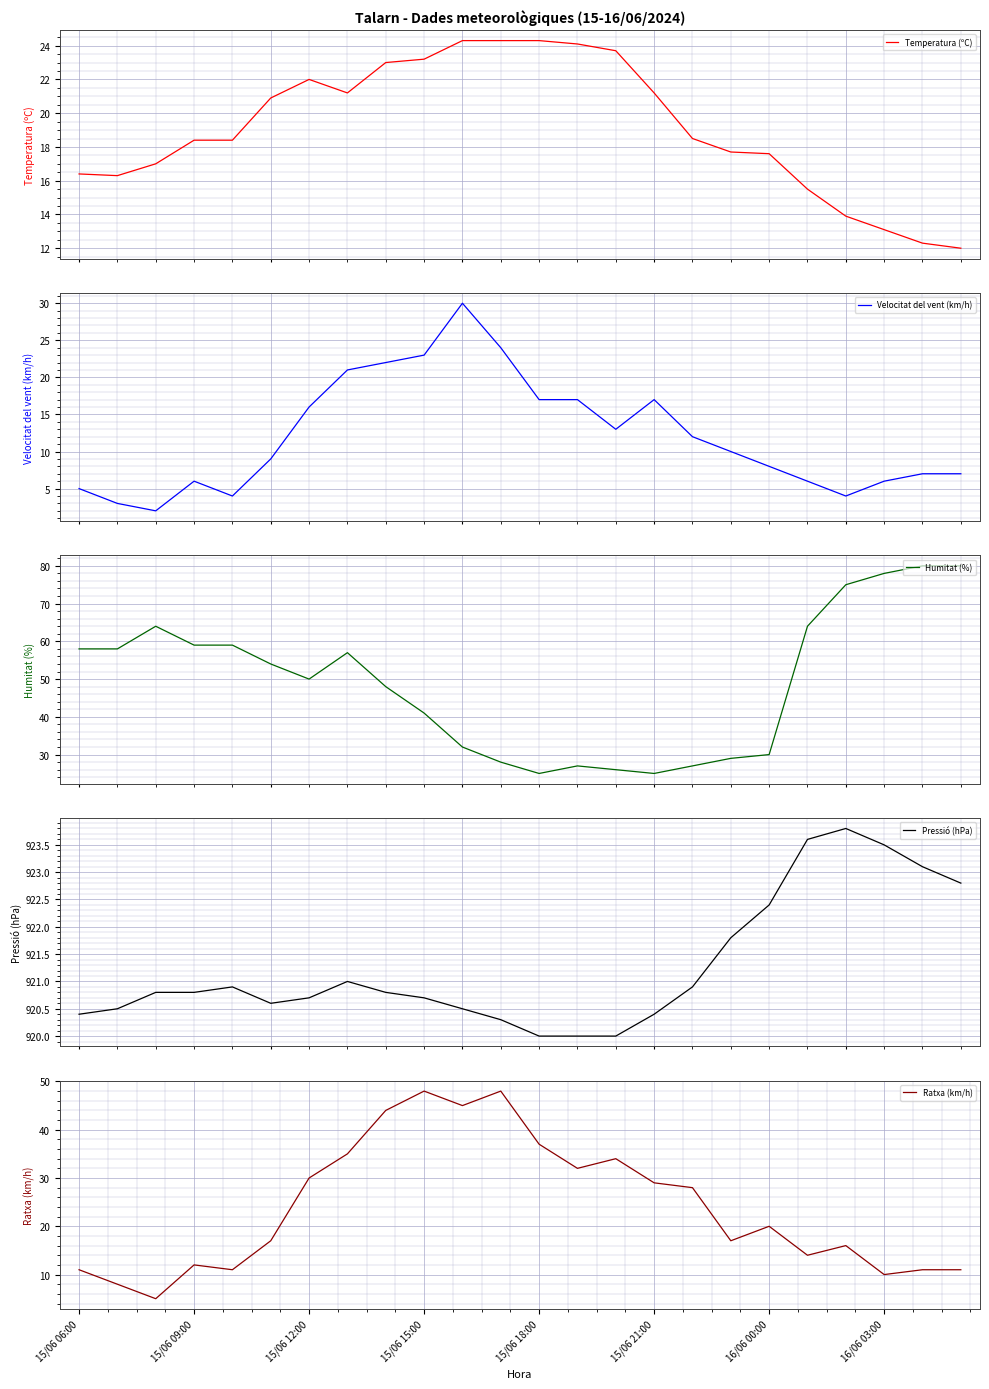

The Ratxa (km/h) series shows 2 at 15/06 09:00. True or false?

False